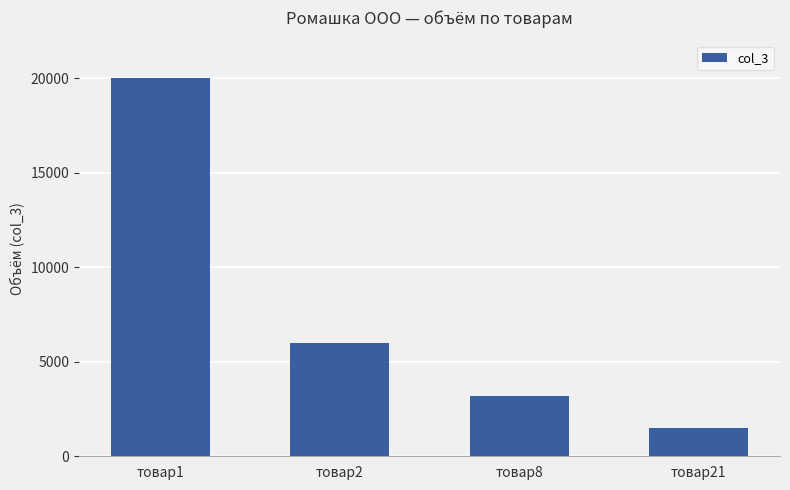

What is the ratio of the value at товар8 to the value at товар1?

0.2